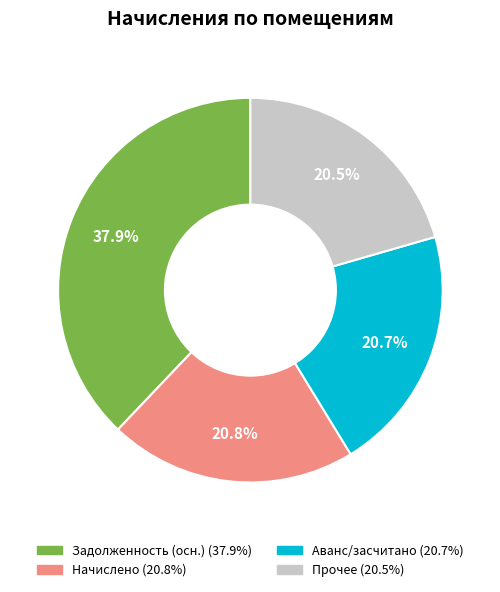

Does any single category account for the majority?

No